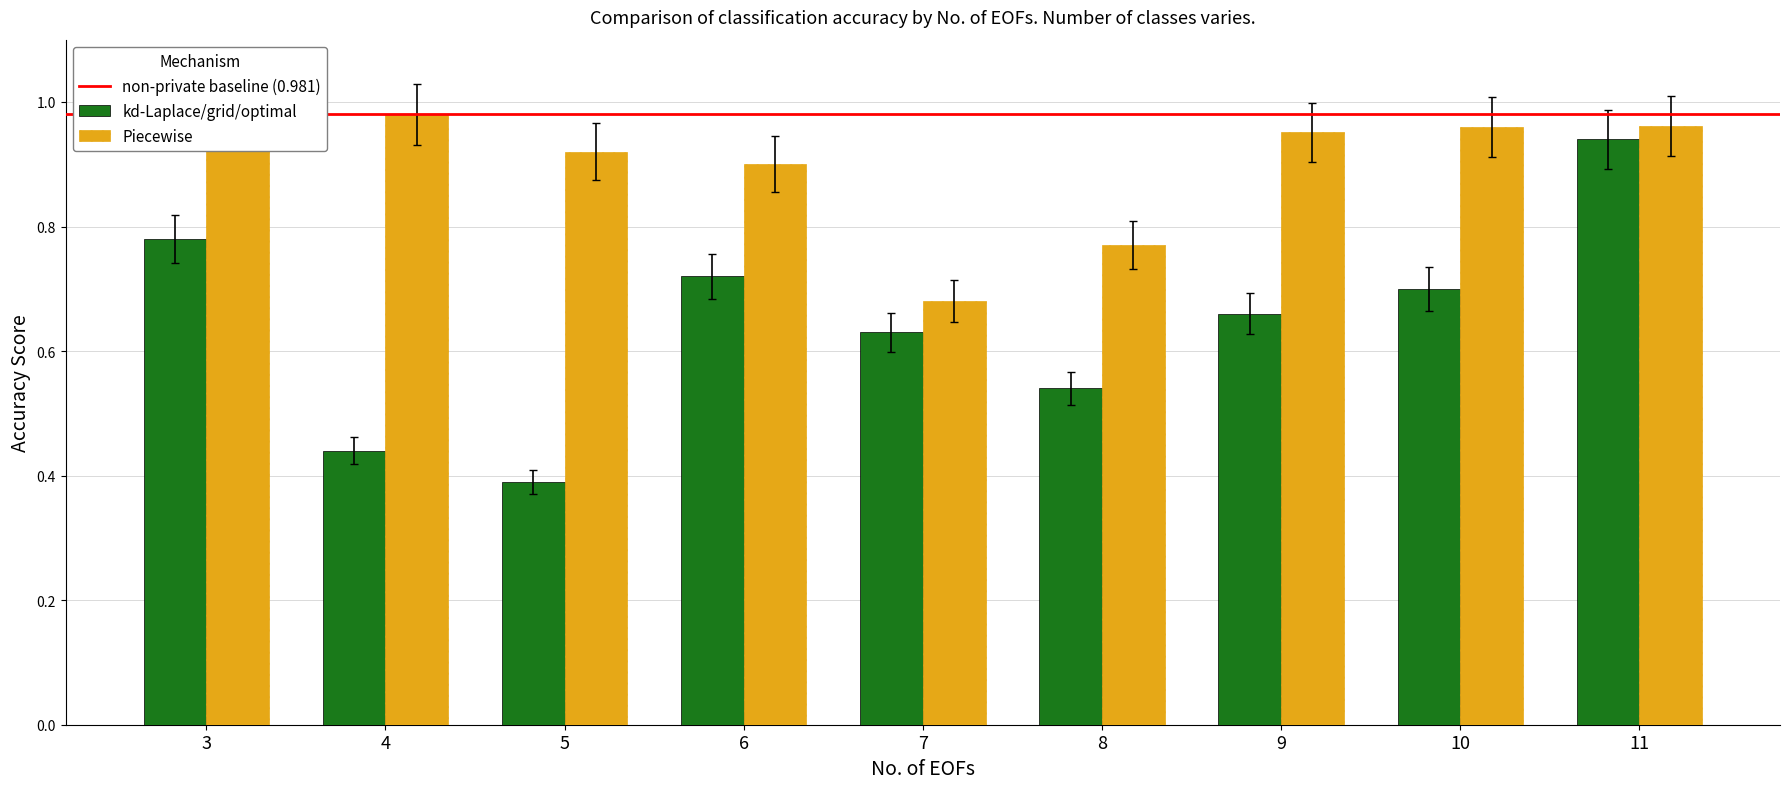

What is the total value across all series at 11?

1.8